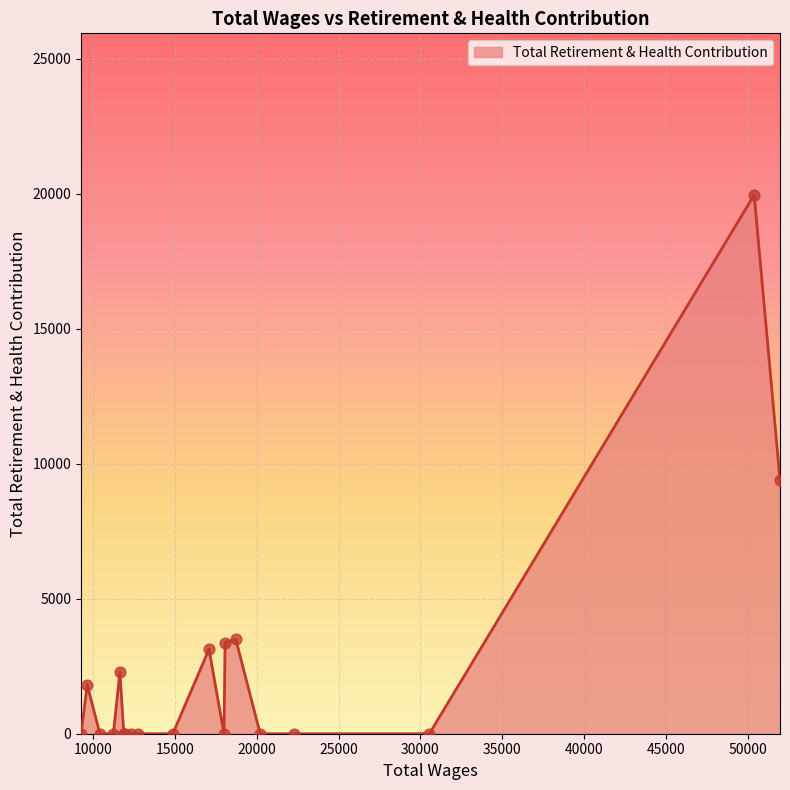

What is the difference between the maximum and minimum values?

19957